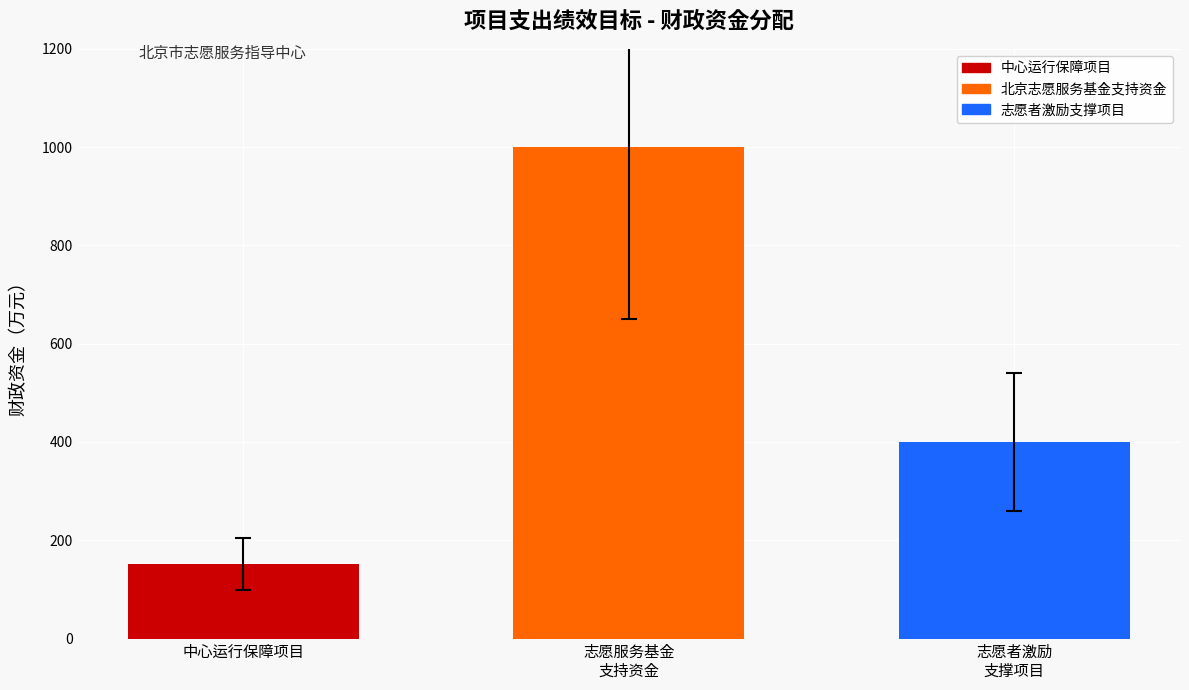

Read the value at 中心运行保障项目.

151.1